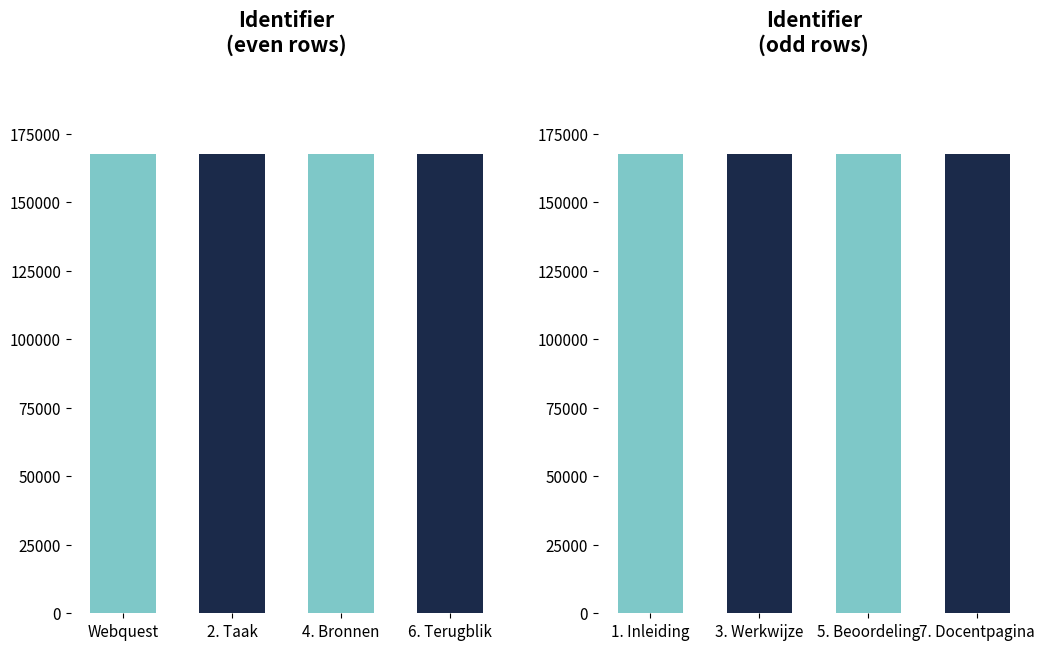

Reading left to right, transcribe all the data shown in this chart.

167783	167785	167786	167787	167788	167789	167790	167791